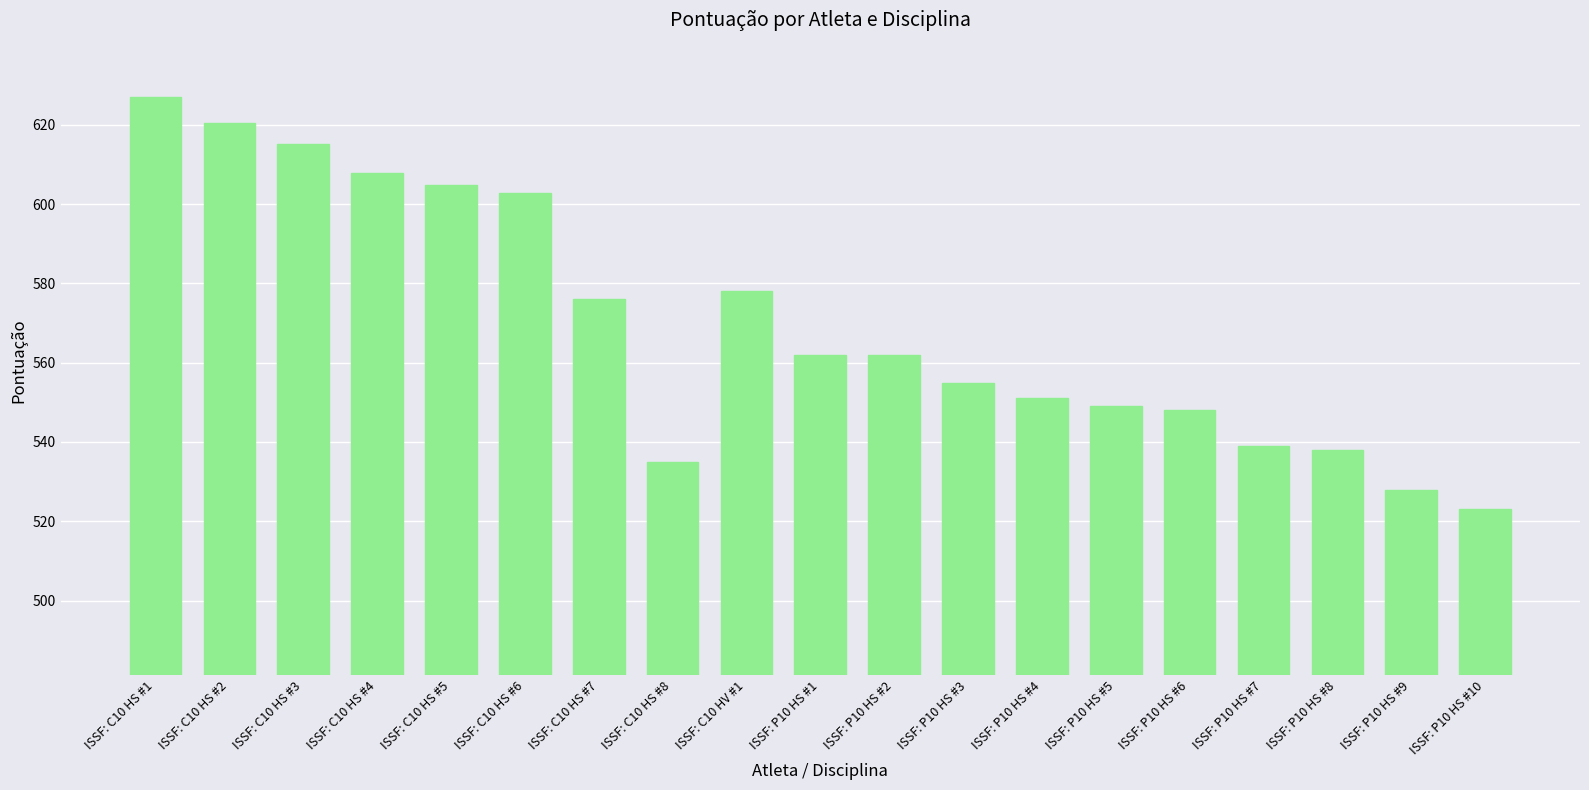

How many data points are less than 562?

9